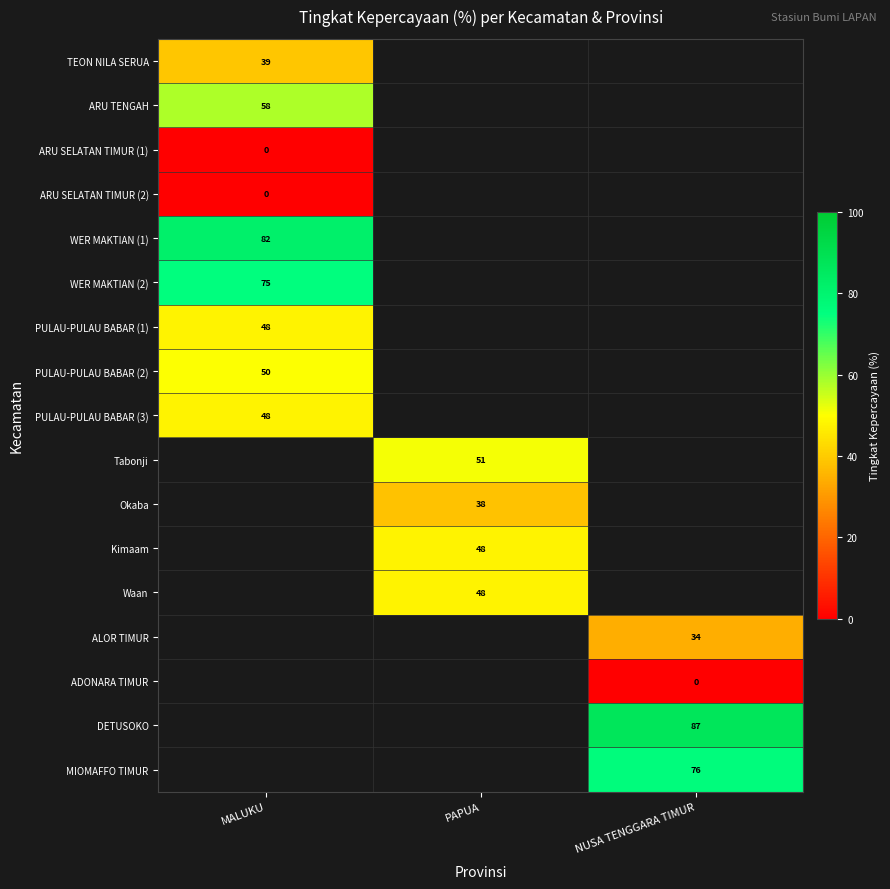

At which label is PULAU-PULAU BABAR (3) closest to 48?

MALUKU